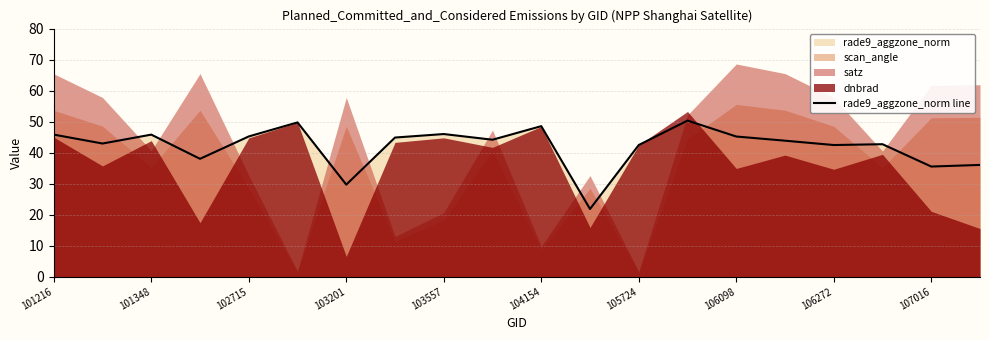

Is it true that the value at 15 is 43.8?

True